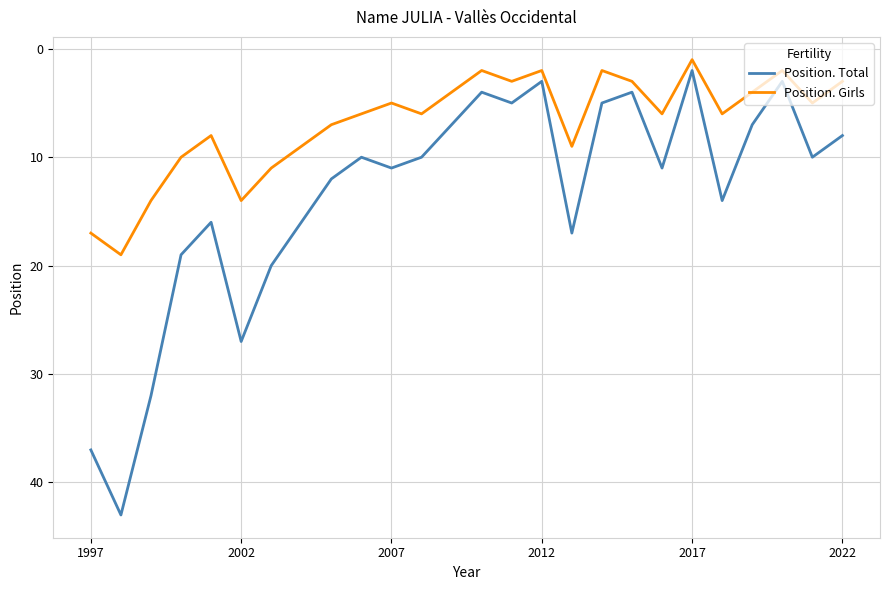

What is the highest value of the Position. Total series?

43